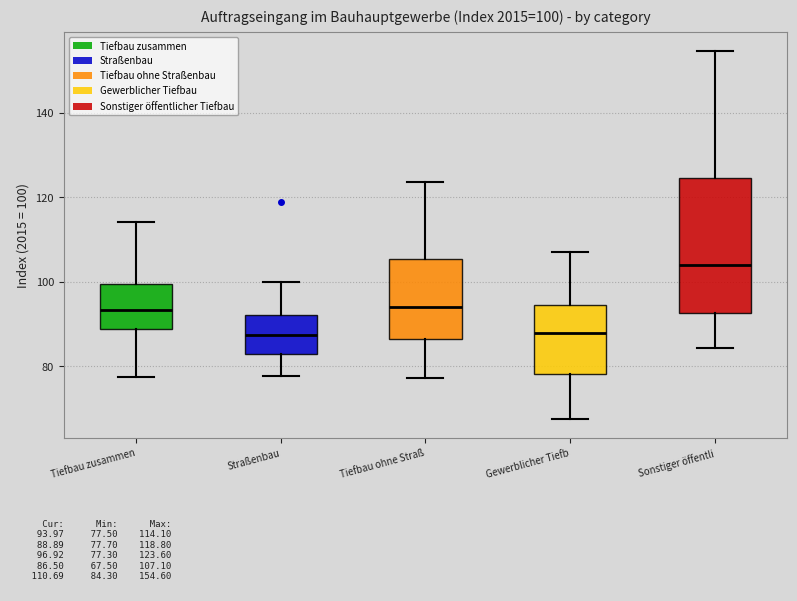

Which box has the highest median line?

Sonstiger öffentli